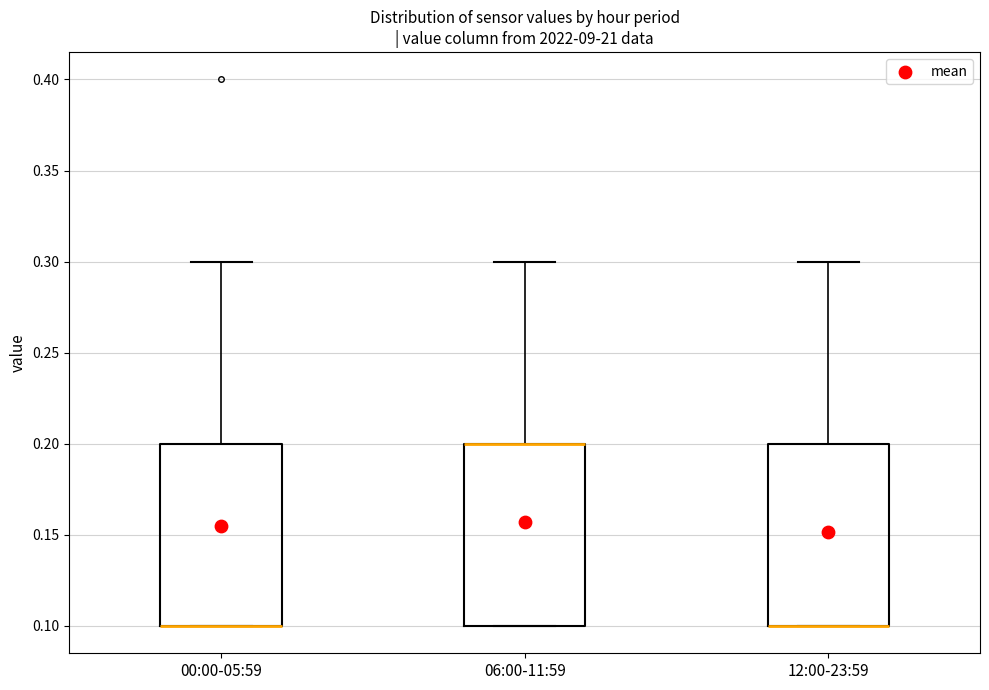

Reading left to right, transcribe this box plot: for each box, give where its median line is, the range the box spans, and where its two whiskers end, as read against the y-axis. The values are not printed on the chart, so give them approximately, as read against the axis.

00:00-05:59: median 0.1 (drawn on the box's lower edge), box 0.1 to 0.2, whiskers 0.1 to 0.3
06:00-11:59: median 0.2 (drawn on the box's upper edge), box 0.1 to 0.2, whiskers 0.1 to 0.3
12:00-23:59: median 0.1 (drawn on the box's lower edge), box 0.1 to 0.2, whiskers 0.1 to 0.3